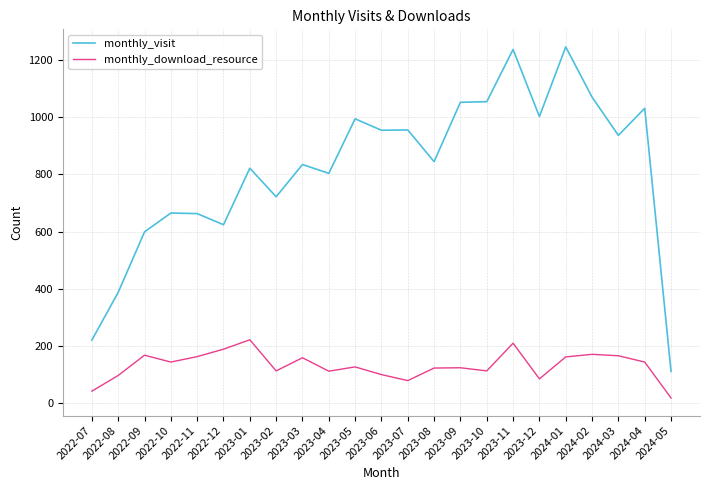

What are all the series names shown in the legend?

monthly_visit, monthly_download_resource